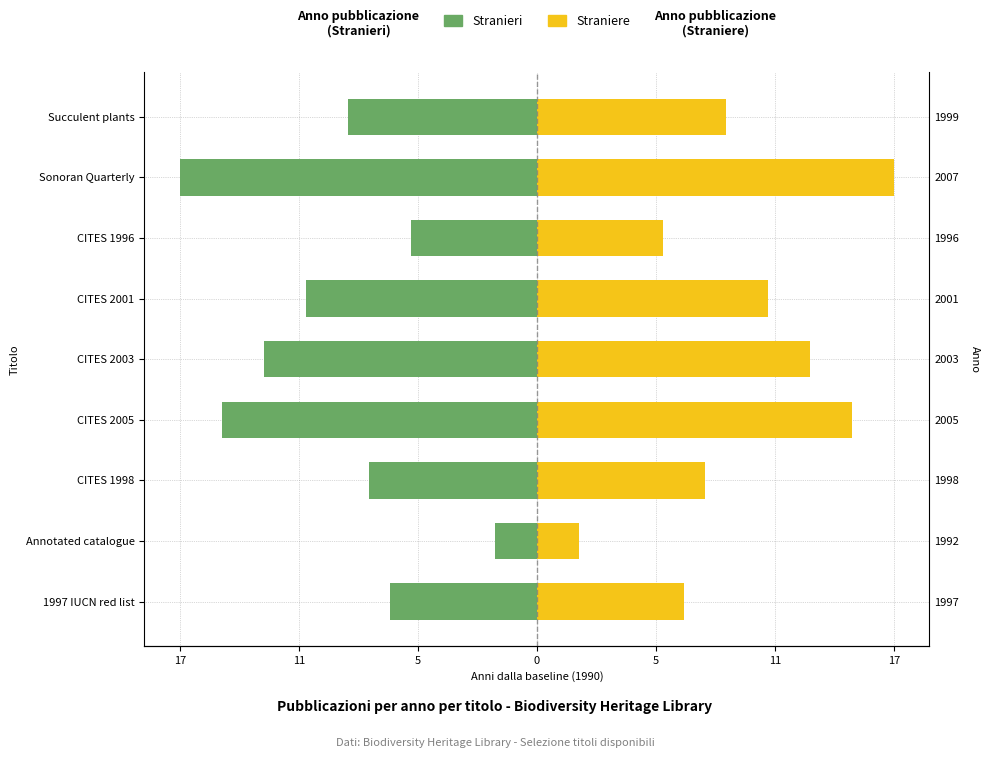

Is the value of Stranieri at CITES 2001 greater than the value of Straniere at CITES 2003?

No